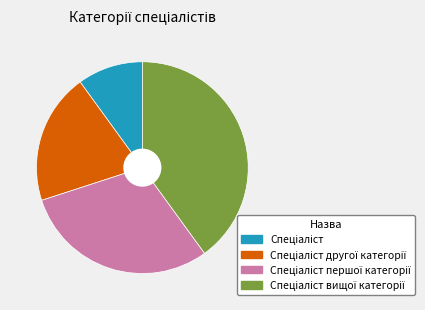

Is there any slice that represents more than half of the pie?

No